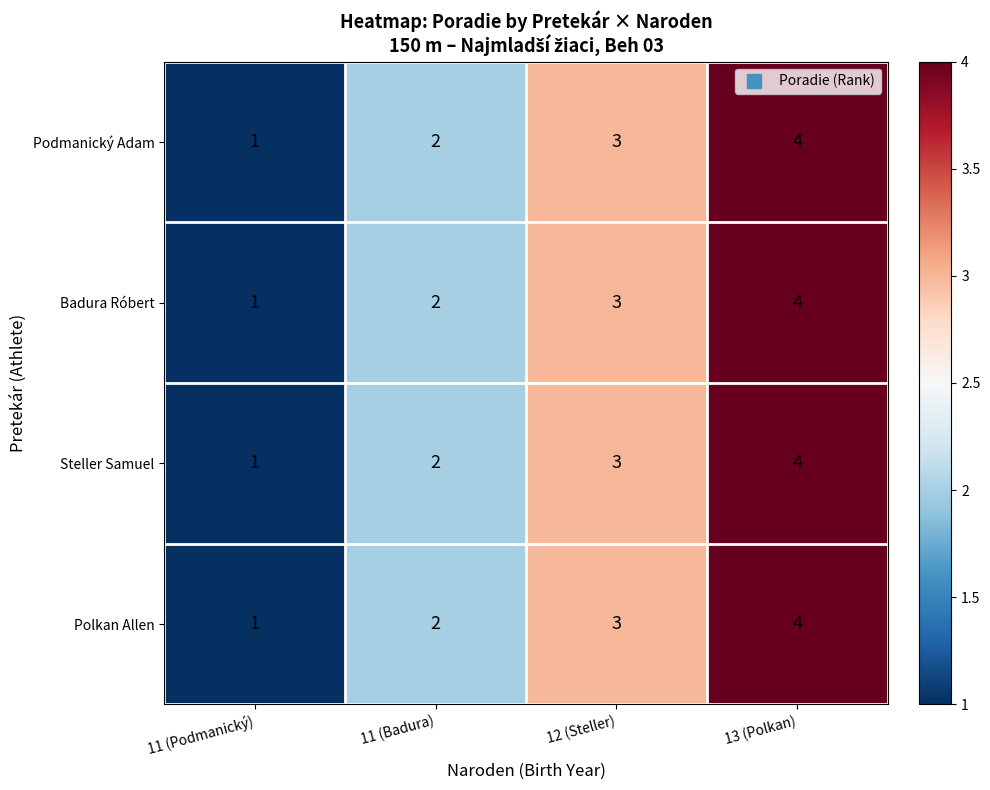

Where is Polkan Allen nearest to the value 2?

11 (Badura)